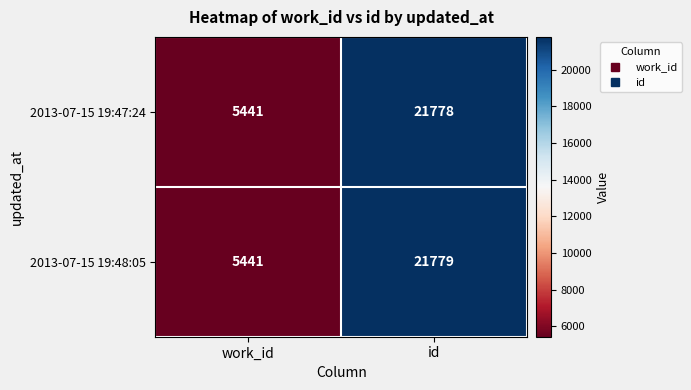

Which series has the largest range (max minus min)?

2013-07-15 19:48:05